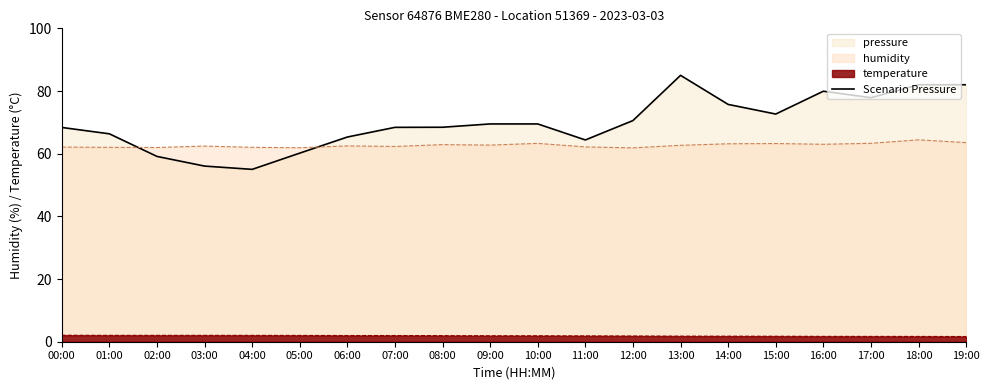

What is the ratio of the value at 19:00 to the value at 08:00?

1.2